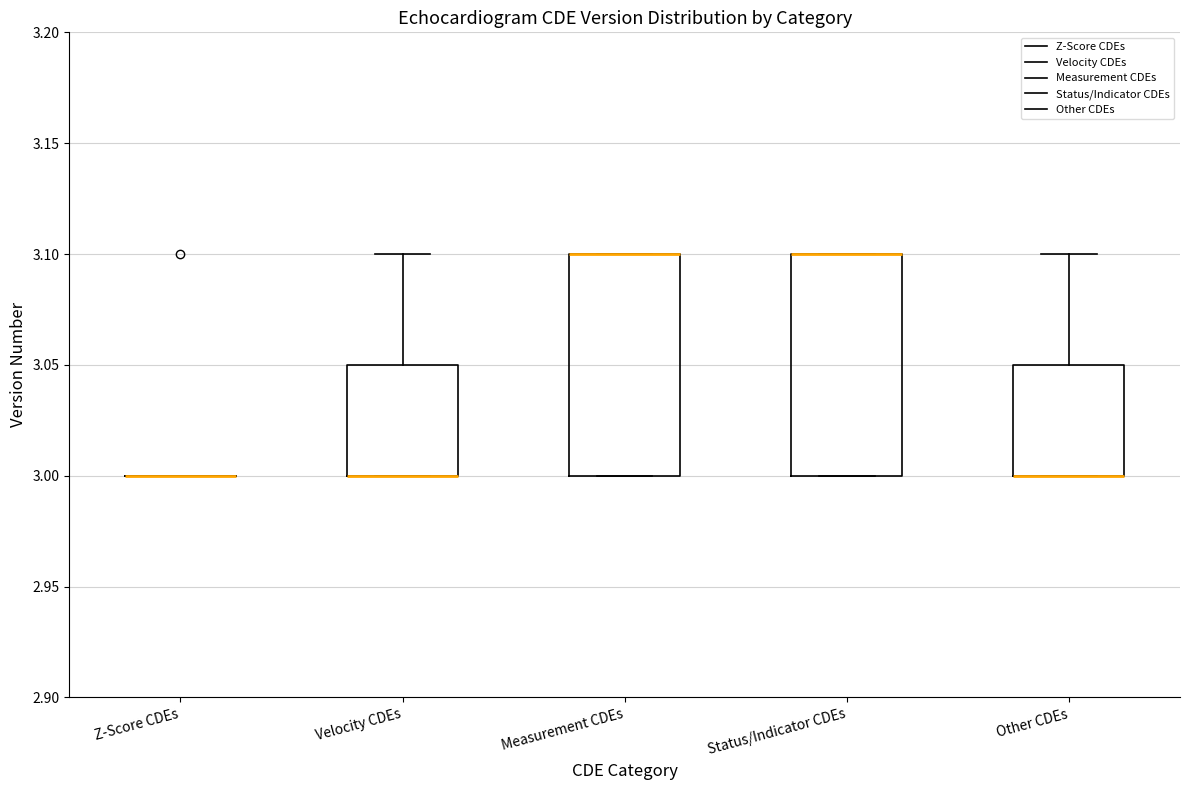

Reading left to right, transcribe this box plot: for each box, give where its median line is, the range the box spans, and where its two whiskers end, as read against the y-axis. The values are not printed on the chart, so give them approximately, as read against the axis.

Z-Score CDEs: box collapsed to a line at 3.00, whiskers 3.00 to 3.00
Velocity CDEs: median 3.00 (drawn on the box's lower edge), box 3.00 to 3.05, whiskers 3.00 to 3.10
Measurement CDEs: median 3.10 (drawn on the box's upper edge), box 3.00 to 3.10, whiskers 3.00 to 3.10
Status/Indicator CDEs: median 3.10 (drawn on the box's upper edge), box 3.00 to 3.10, whiskers 3.00 to 3.10
Other CDEs: median 3.00 (drawn on the box's lower edge), box 3.00 to 3.05, whiskers 3.00 to 3.10